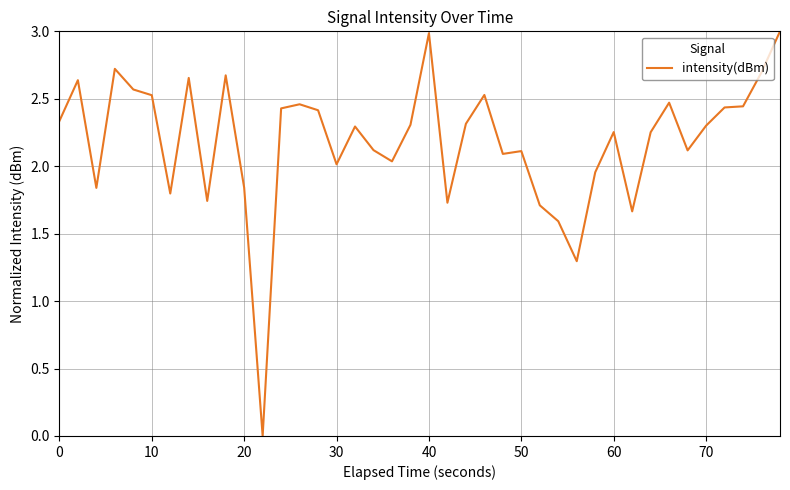

What is the difference between the maximum and minimum values?

3.0